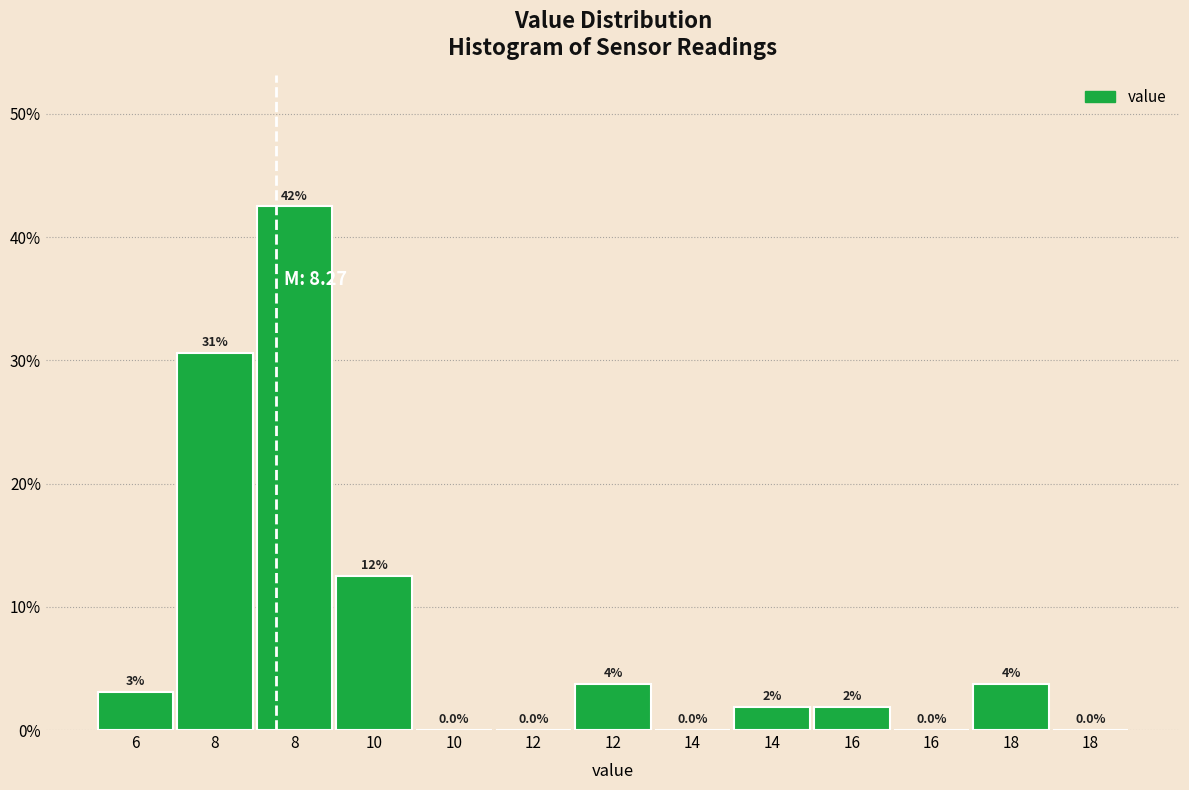

Are the bars horizontal?

No